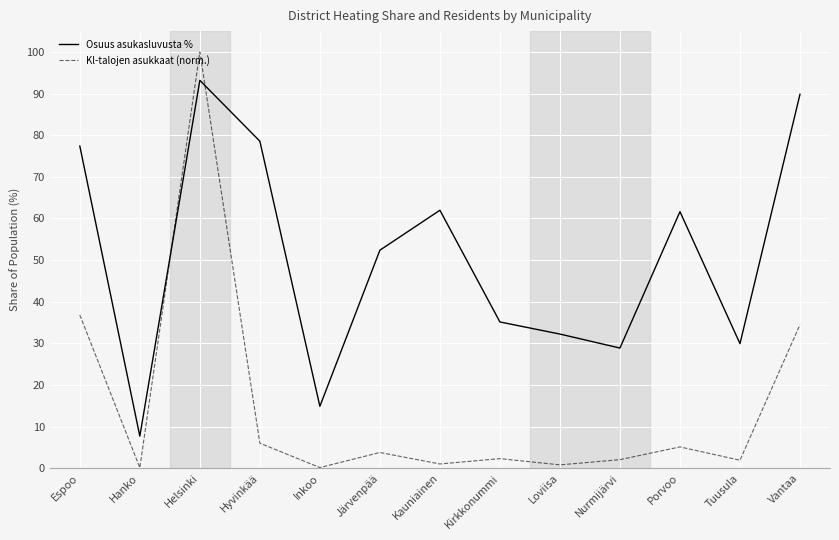

True or false: Osuus asukasluvusta % has a value of 52.9 at Vantaa.

False